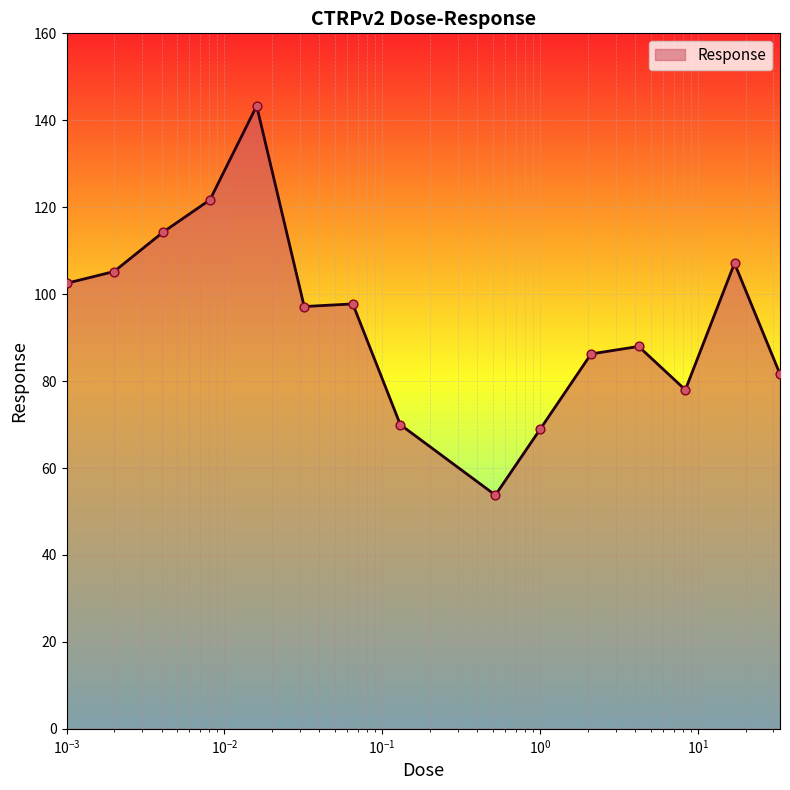

What is the smallest value displayed?

53.8